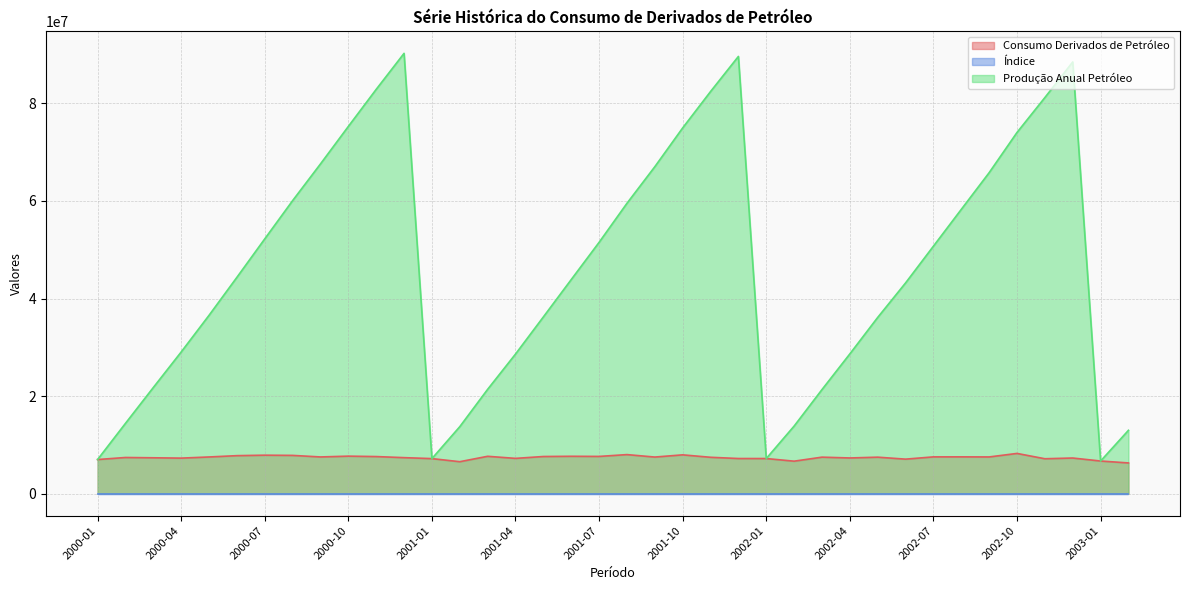

Which has a higher value, 2000-07 or 2001-07?

2000-07